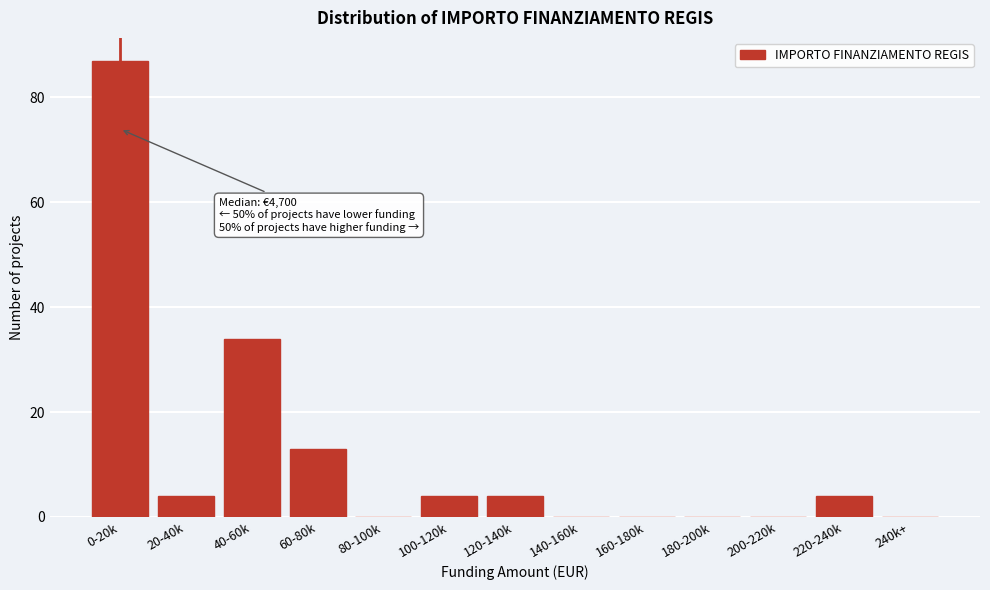

Reading left to right, extract all data points from this chart.

0-20k=87	20-40k=4	40-60k=34	60-80k=13	80-100k=0	100-120k=4	120-140k=4	140-160k=0	160-180k=0	180-200k=0	200-220k=0	220-240k=4	240k+=0